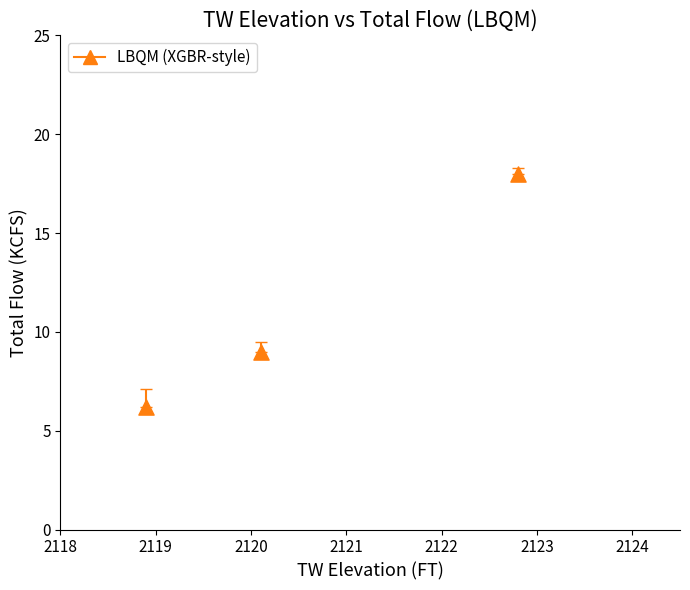

What is the range of X values (max minus min)?

3.9